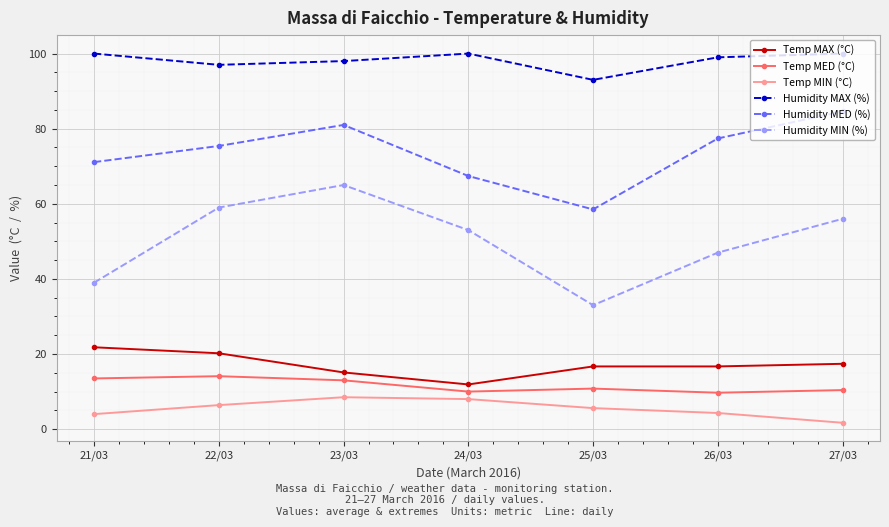

Is the value of Humidity MAX (%) at 25/03 greater than the value of Humidity MED (%) at 26/03?

Yes